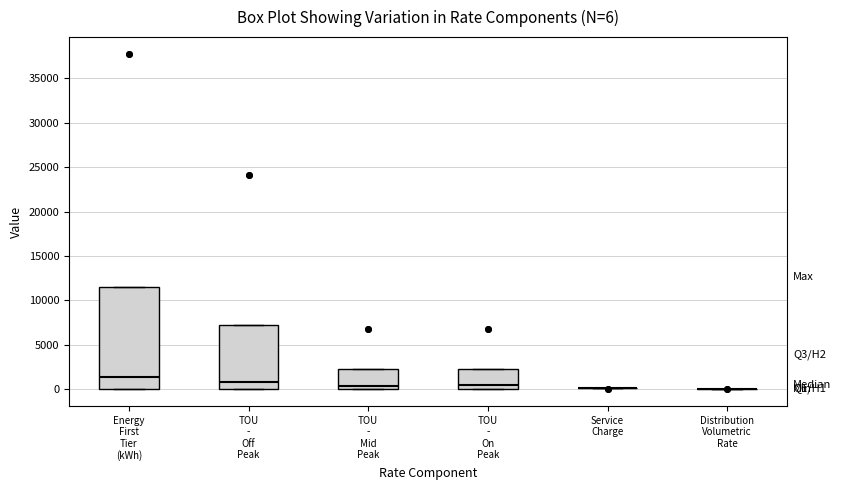

Comparing the boxes themselves (not the whiskers), which one is the tallest?

Energy First Tier (kWh)